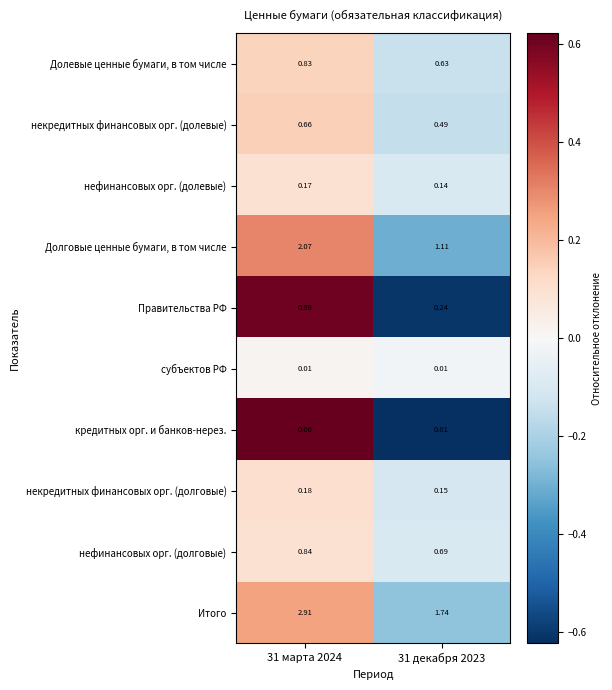

Rank the series at 31 марта 2024 from highest to lowest value.

Итого, Долговые ценные бумаги, в том числе, Правительства РФ, нефинансовых орг. (долговые), Долевые ценные бумаги, в том числе, некредитных финансовых орг. (долевые), некредитных финансовых орг. (долговые), нефинансовых орг. (долевые), кредитных орг. и банков-нерез., субъектов РФ